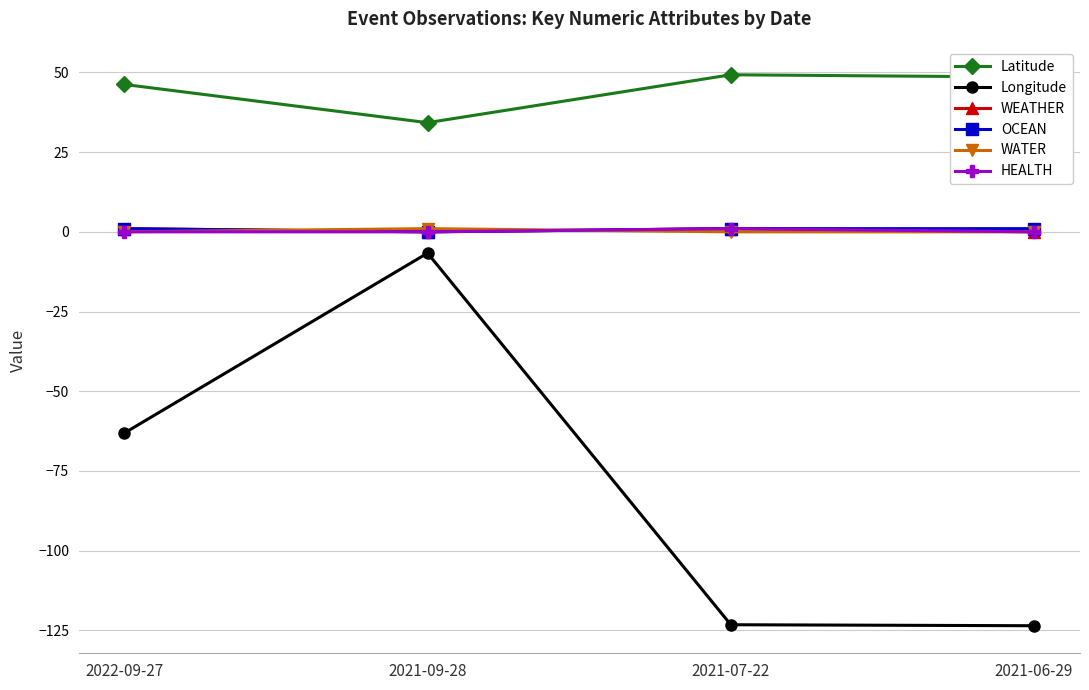

What is the label of the 1st point from the right?

2021-06-29